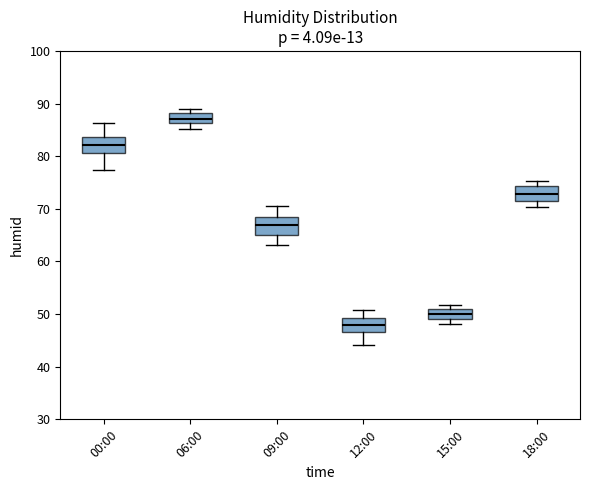

Reading left to right, transcribe this box plot: for each box, give where its median line is, the range the box spans, and where its two whiskers end, as read against the y-axis. The values are not printed on the chart, so give them approximately, as read against the axis.

00:00: median 82, box 81 to 84, whiskers 77 to 86
06:00: median 87, box 86 to 88, whiskers 85 to 89
09:00: median 67, box 65 to 68, whiskers 63 to 71
12:00: median 48, box 47 to 49, whiskers 44 to 51
15:00: median 50, box 49 to 51, whiskers 48 to 52
18:00: median 73, box 71 to 74, whiskers 70 to 75